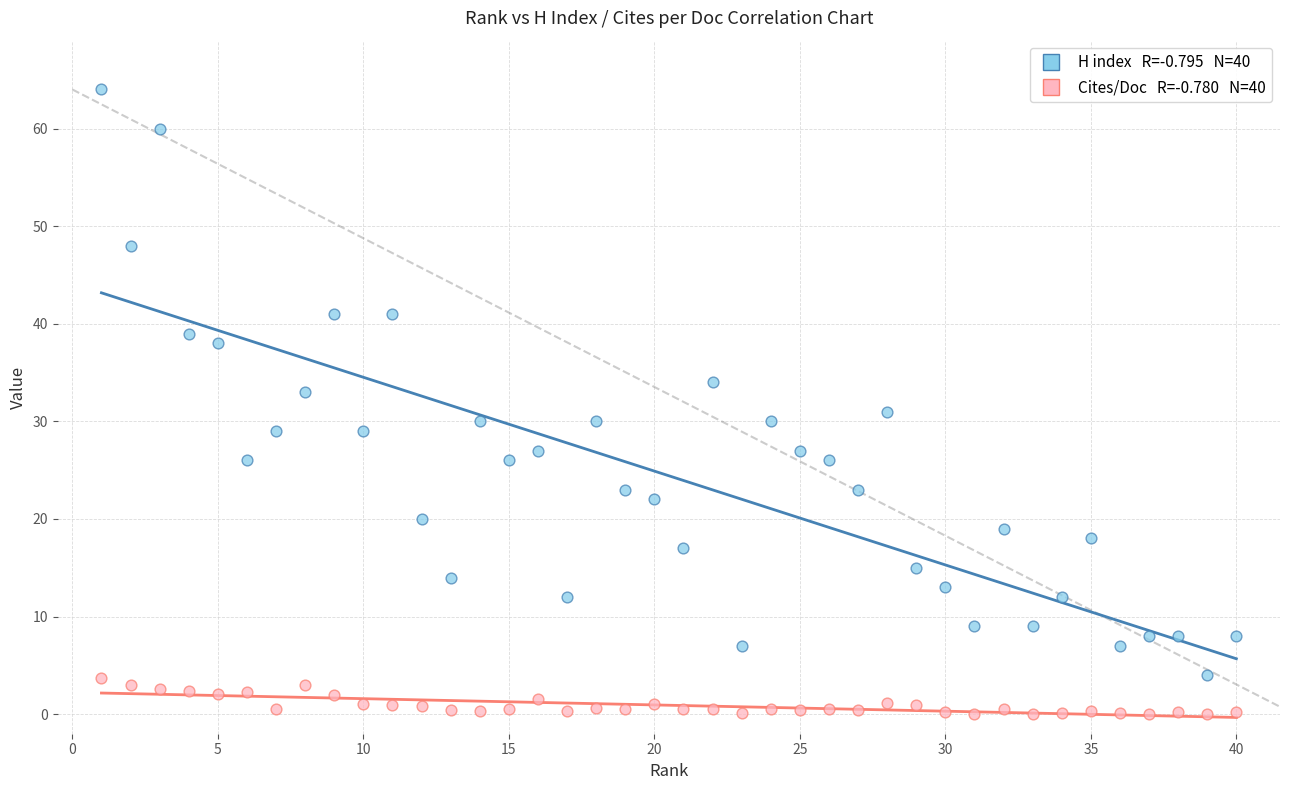

Across all data points, what is the range of Y values (max minus min)?

64.0